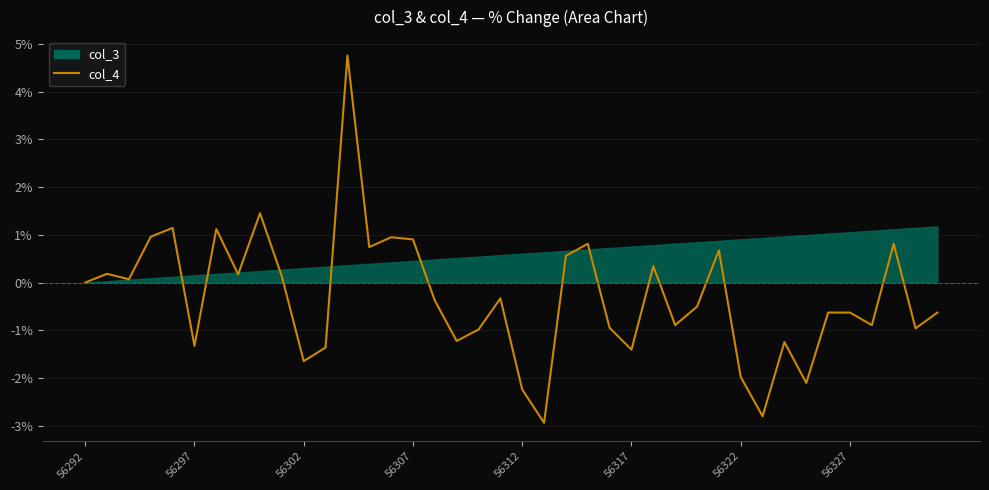

What is the sum of the values at 32 and 56297?

-1.1